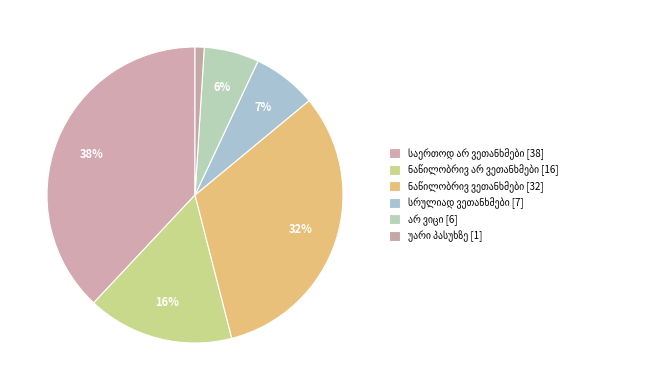

What is the change in value from ნაწილობრივ ვეთანხმები to არ ვიცი?

-26